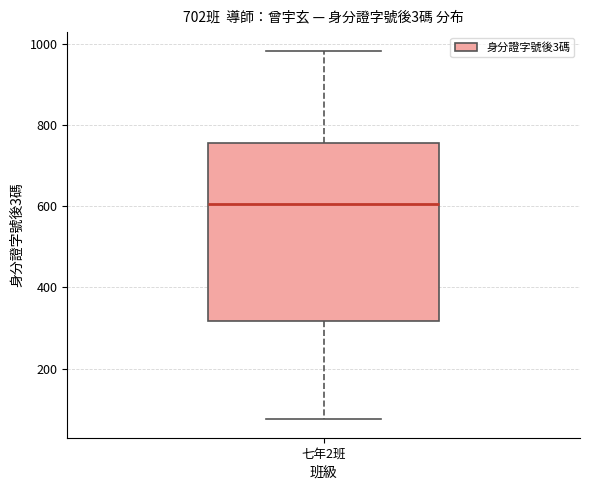

Where is the upper edge of the box for 七年2班 on the y-axis? The values are not printed on the chart, so give them approximately, as read against the axis.

760